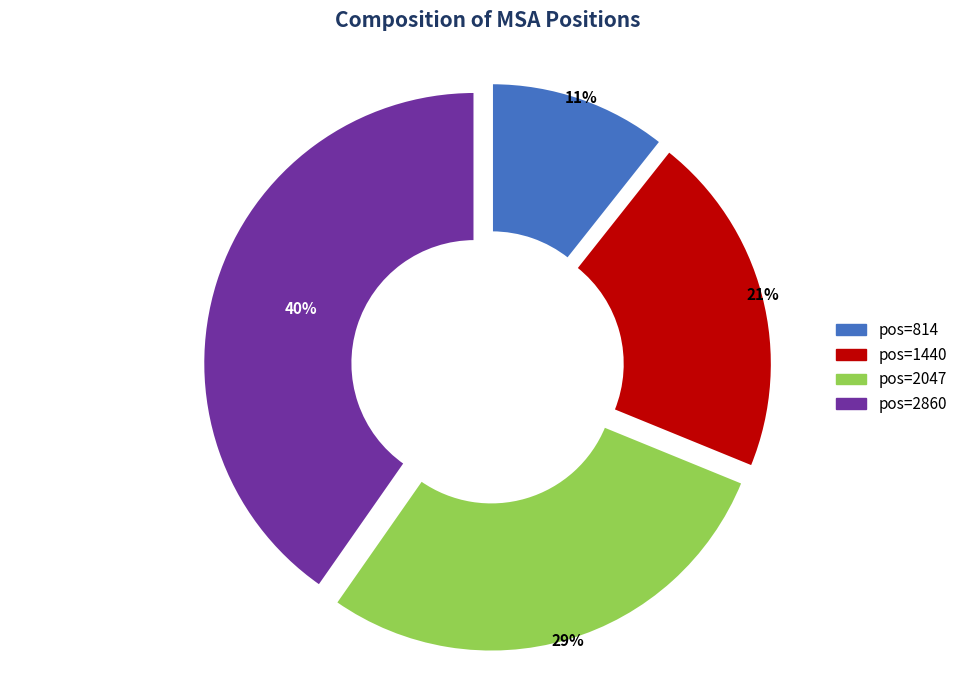

How many segments does this pie chart have?

4